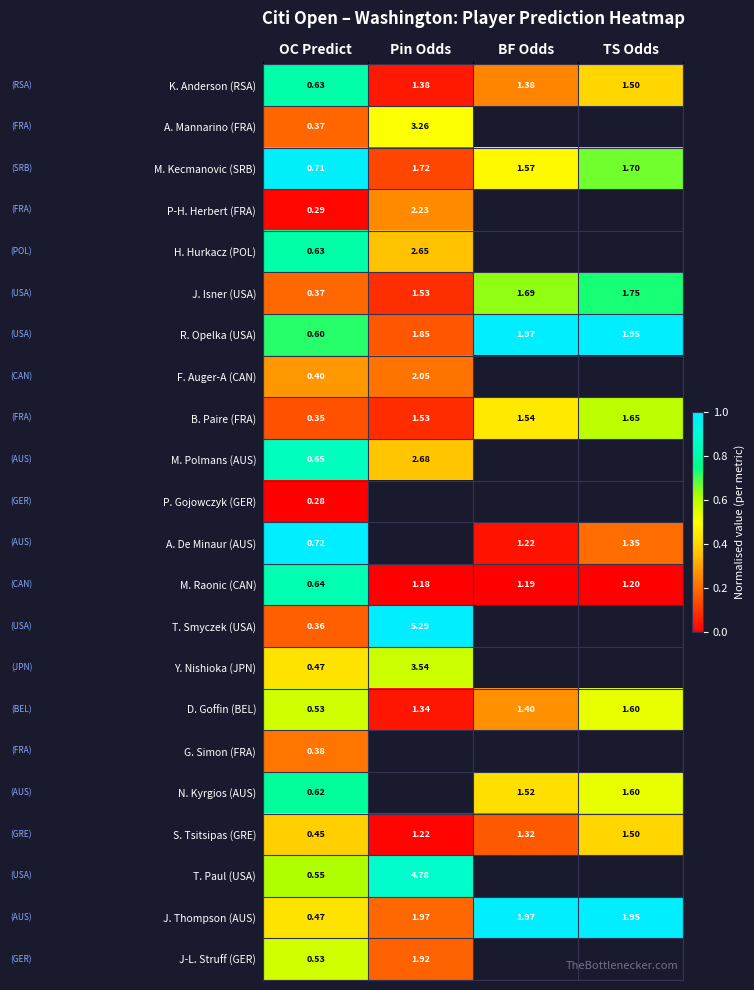

At which category is the sum across all series the highest?

OC Predict